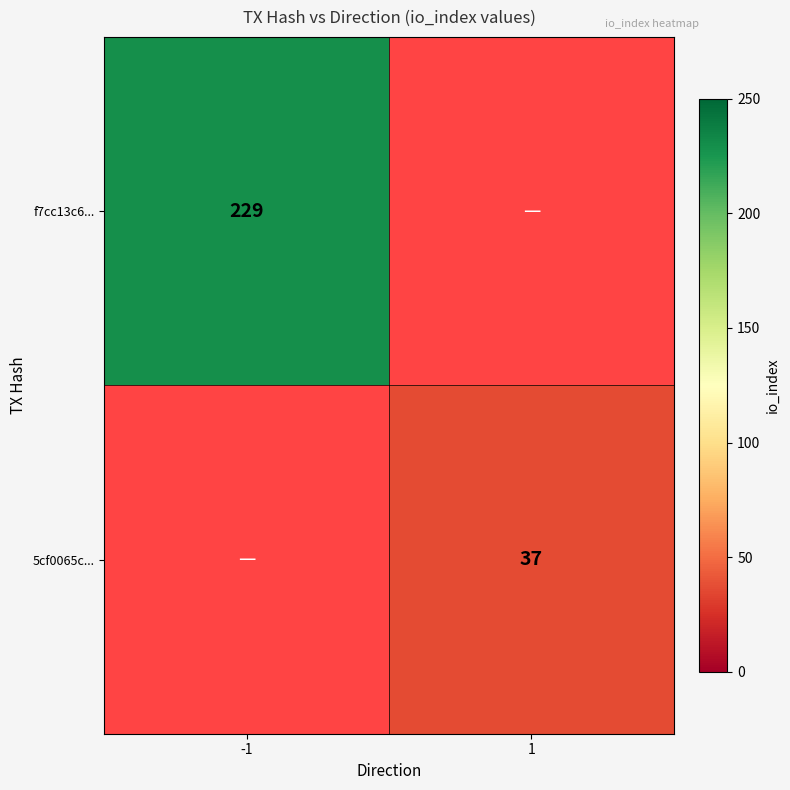

How many data points does each series have?

2